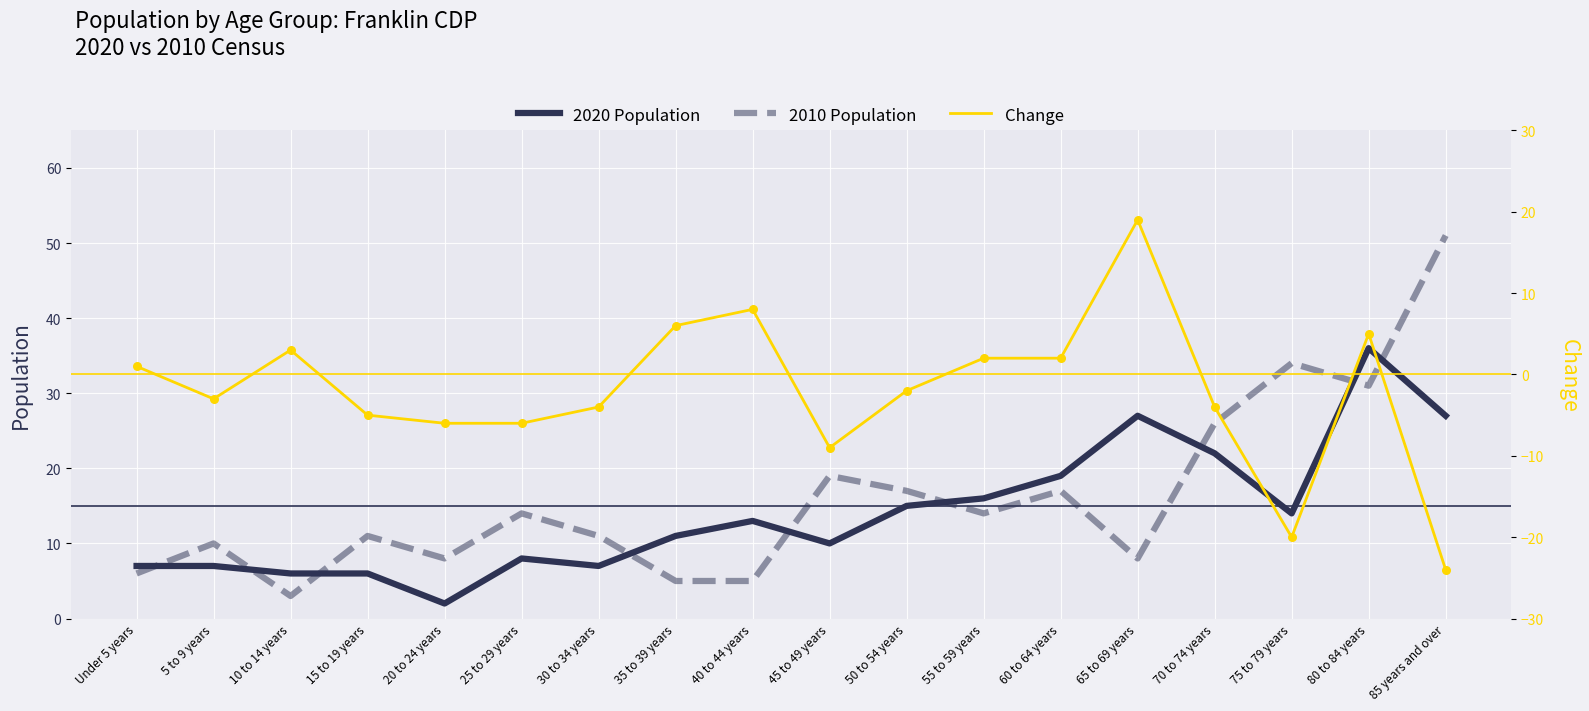

What are all the series names shown in the legend?

2020 Population, 2010 Population, Change